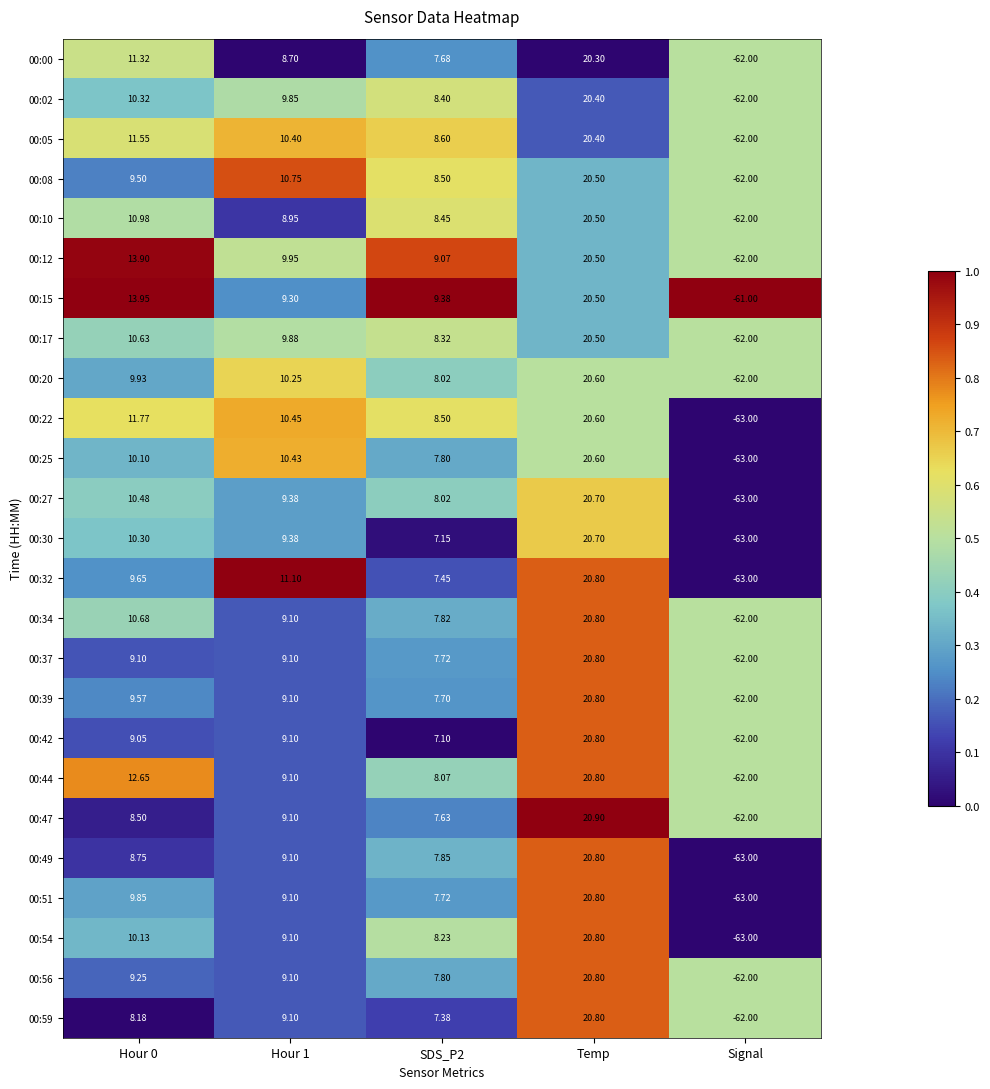

What is the total value across all series at SDS_P2?

200.4